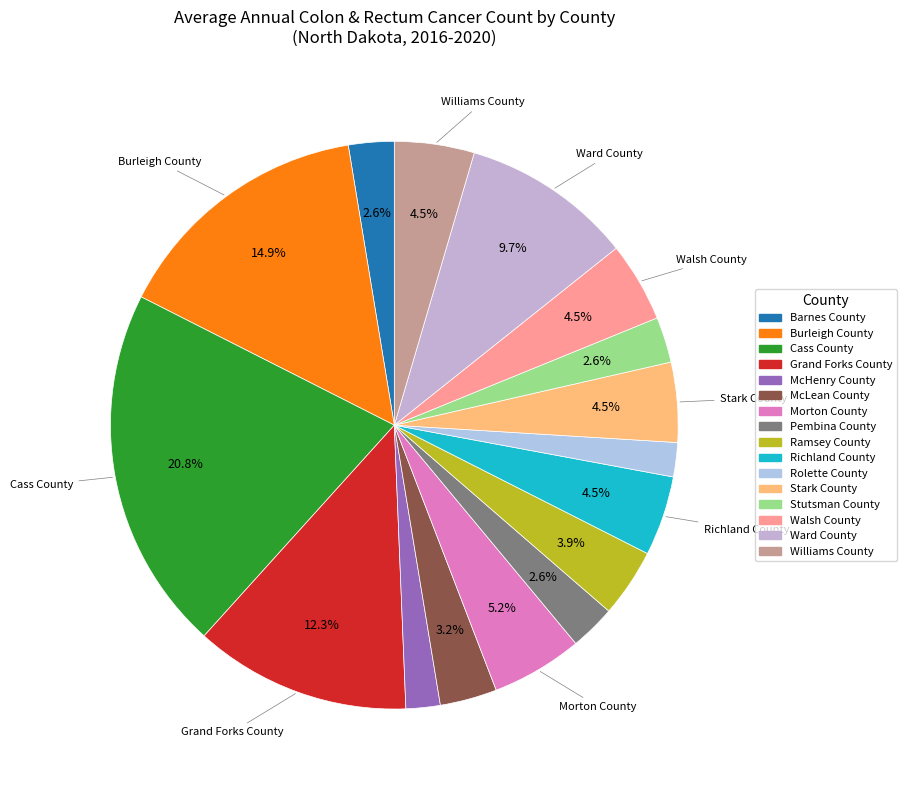

To the nearest percent, what percentage of the pie is McLean County?

3%